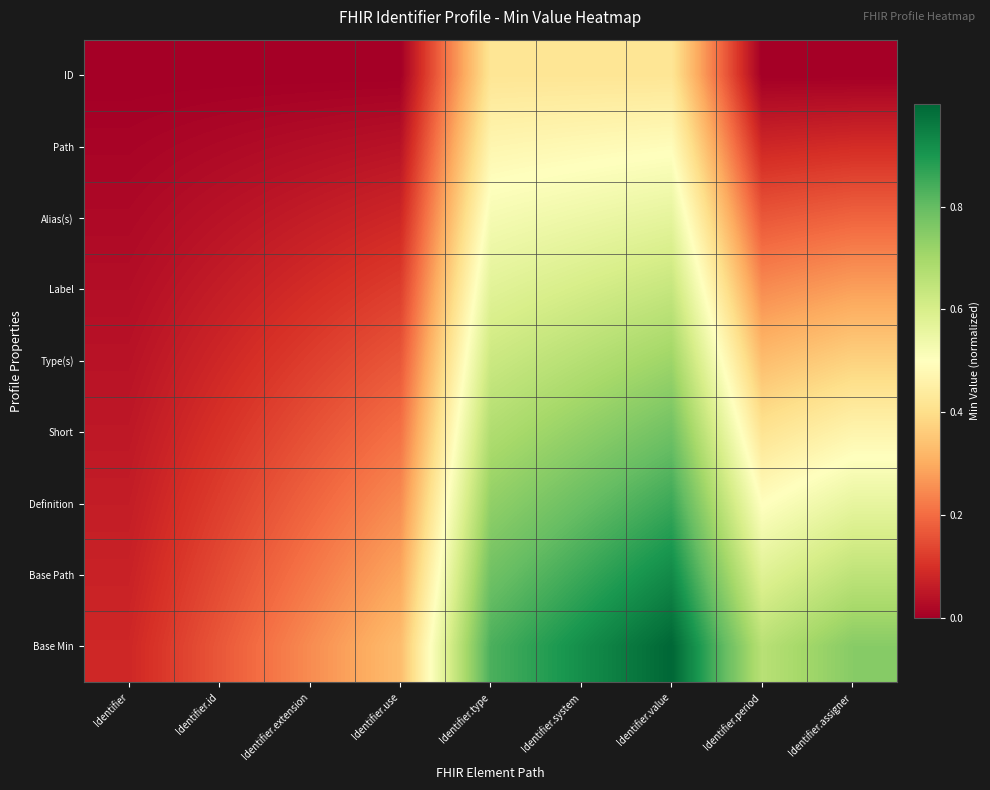

What is the total value across all series at Identifier.system?

6.0